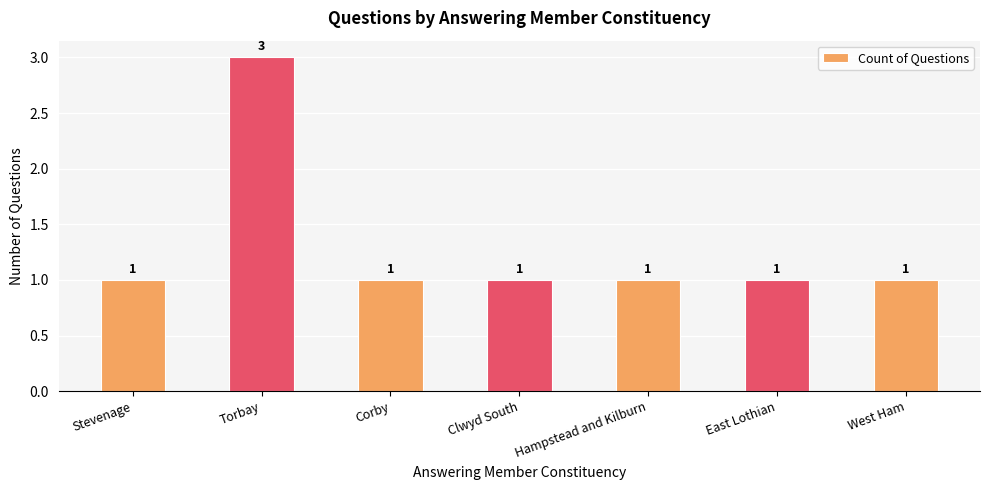

At which category does the chart reach its peak across all series?

Torbay